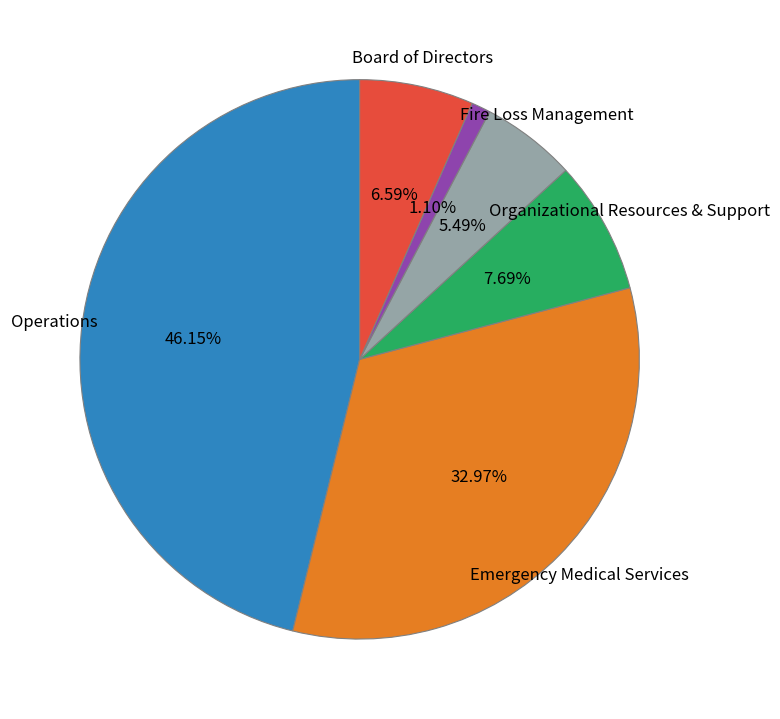

Is there a majority slice in this chart?

No